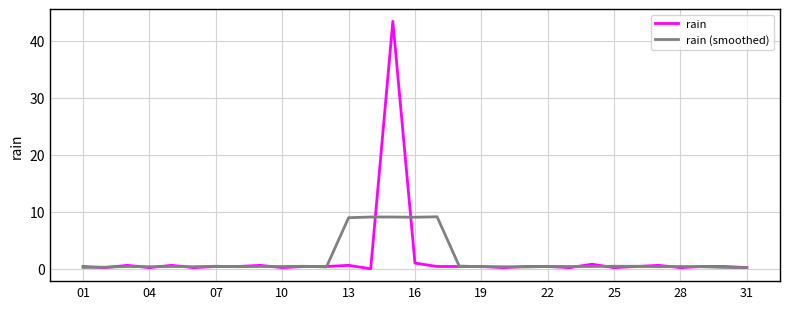

Which series has the largest range (max minus min)?

rain